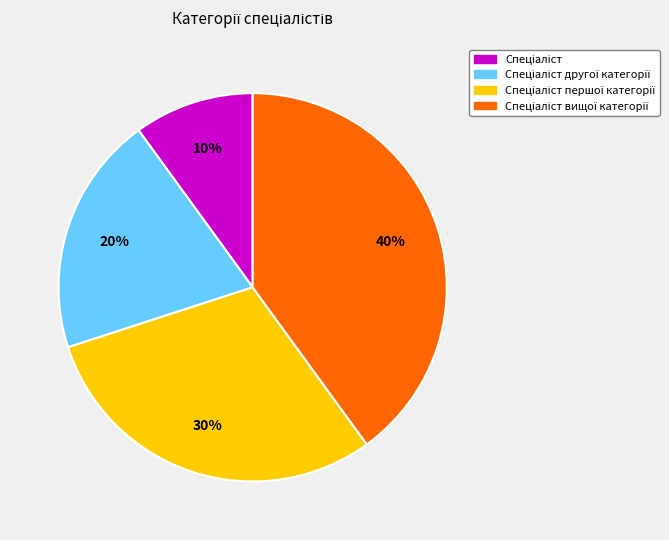

How many segments does this pie chart have?

4